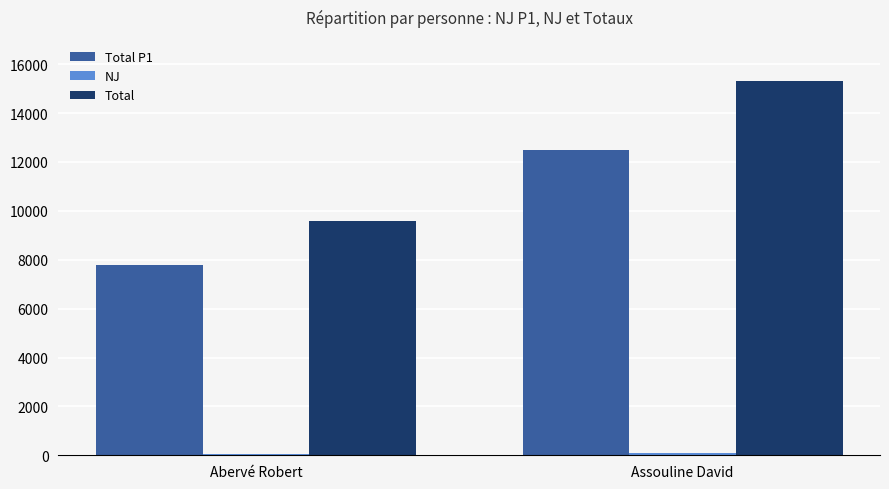

Is it true that Total equals 6170 at Assouline David?

False